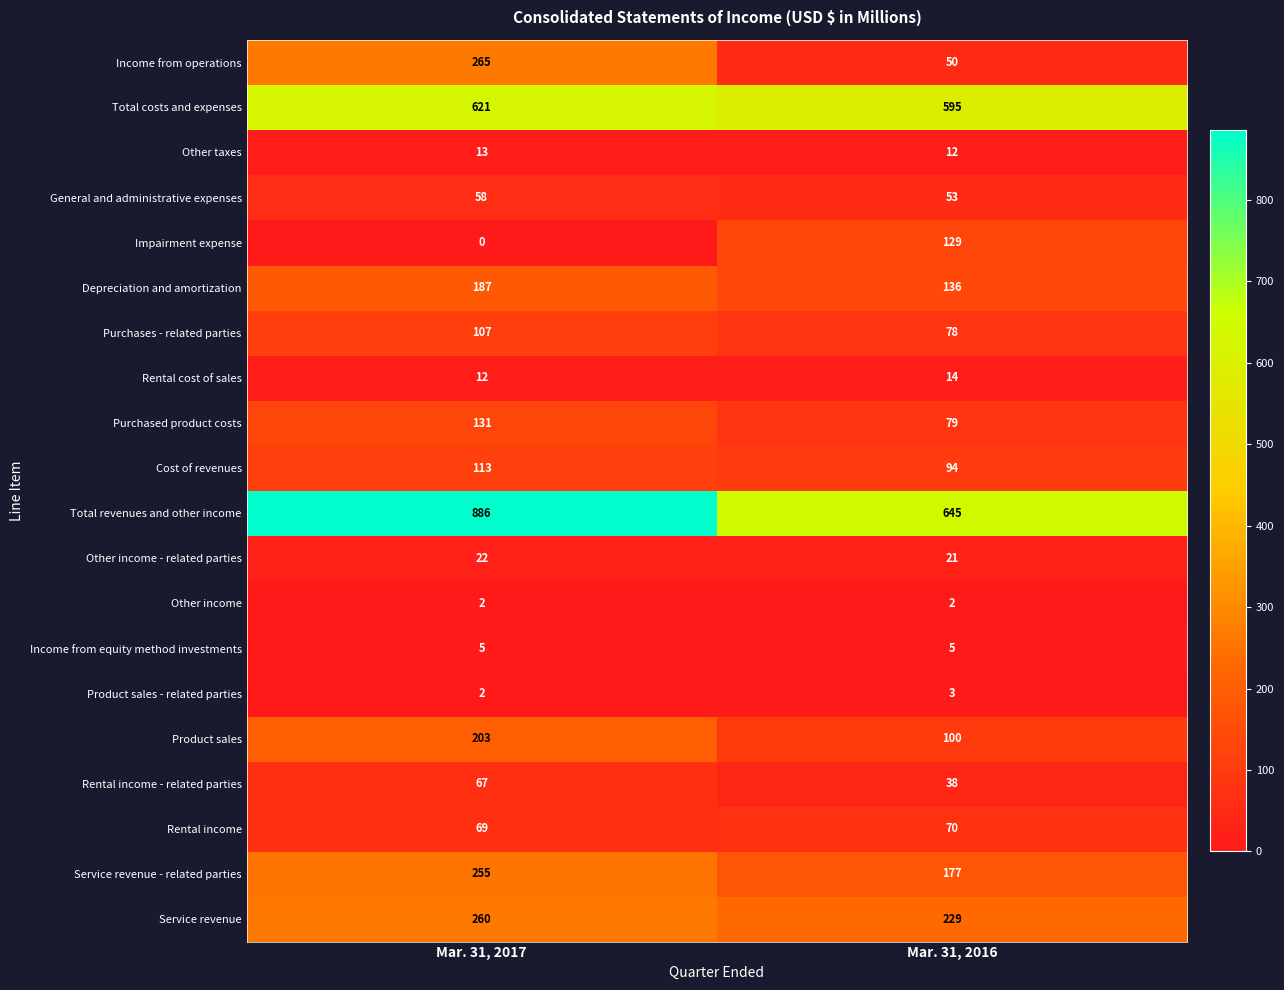

The value of Rental cost of sales at Mar. 31, 2016 is 14. True or false?

True